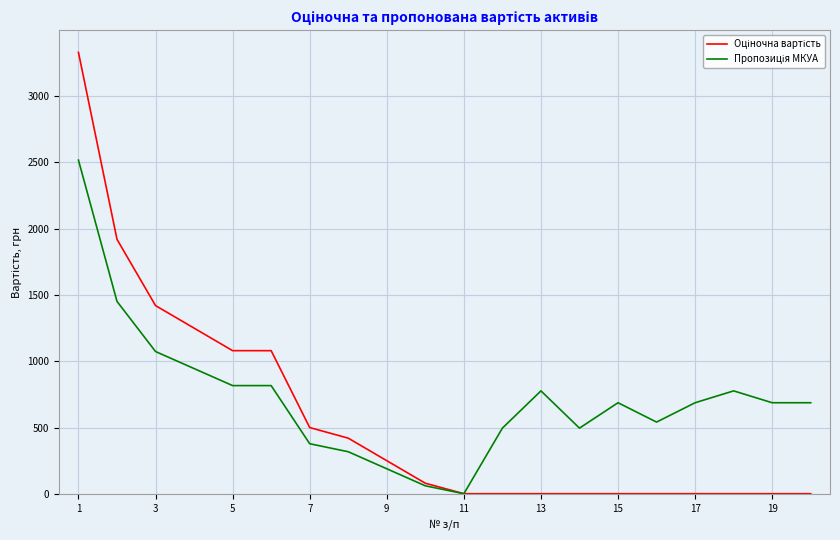

Does the chart display data point markers on the line(s)?

No